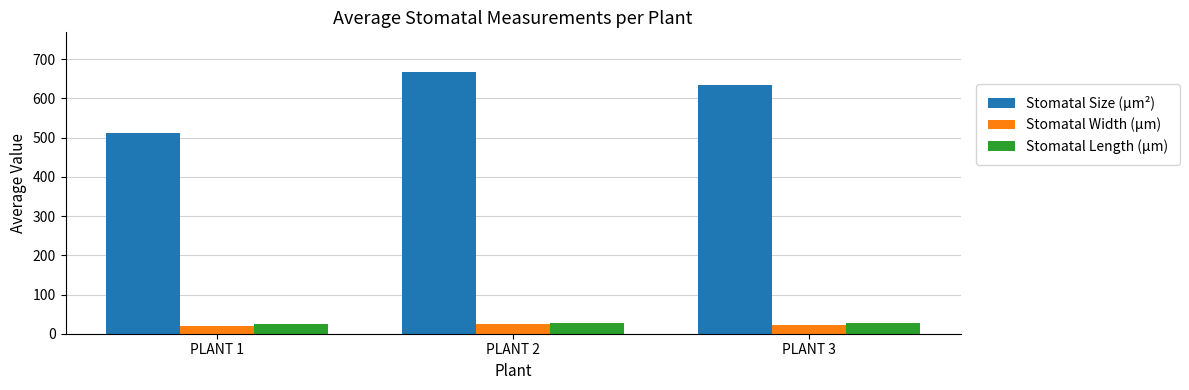

Is it true that Stomatal Width (µm) equals 20.6 at PLANT 1?

True